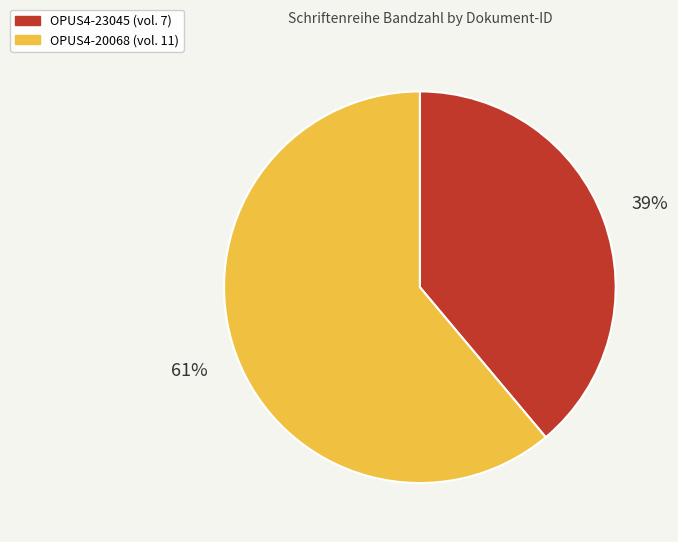

Combined, do OPUS4-20068 and OPUS4-23045 account for over 50%?

Yes